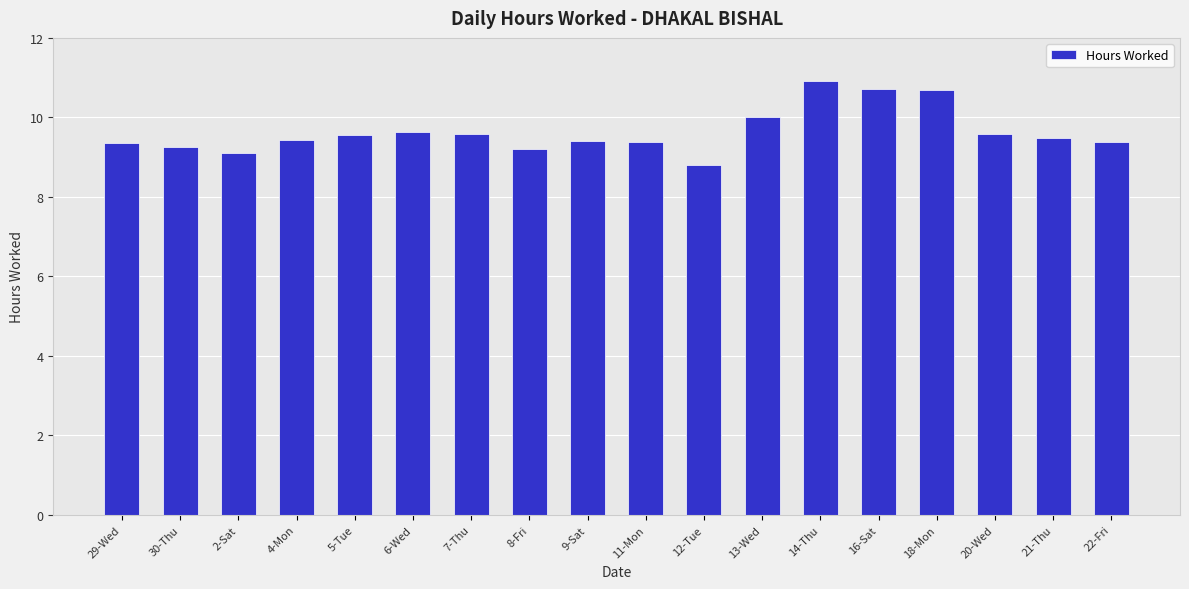

The chart shows a value of 9.5 at 21-Thu. True or false?

True